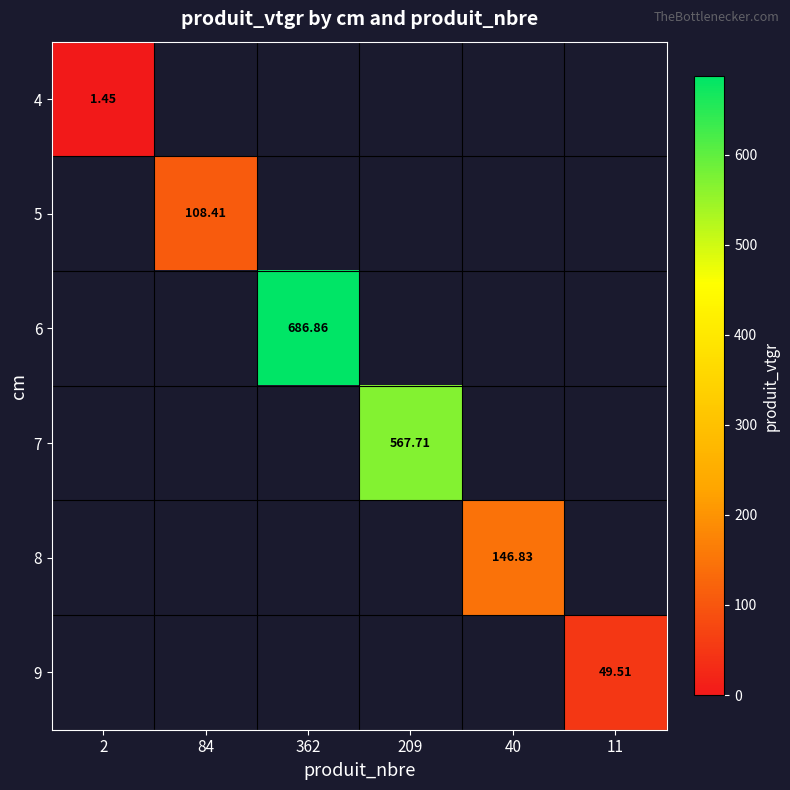

What is the minimum value shown in the chart?

1.4